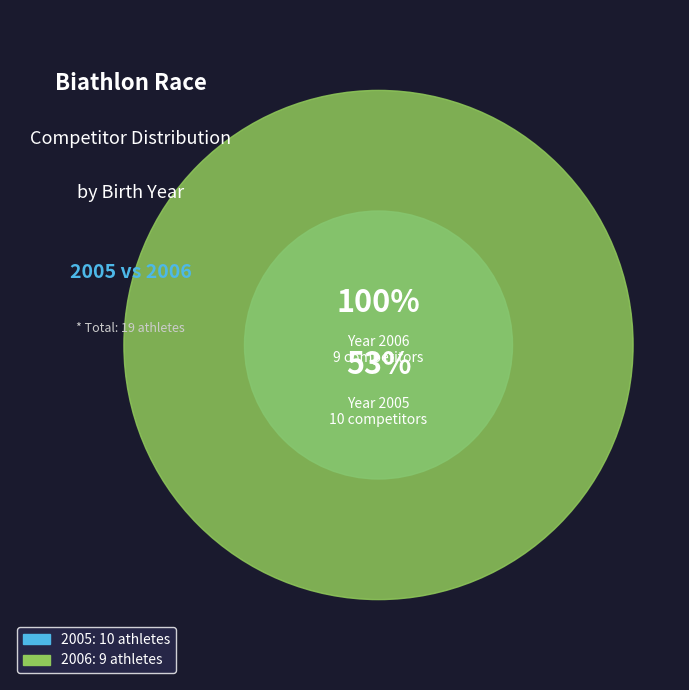

Which category accounts for the majority?

2005